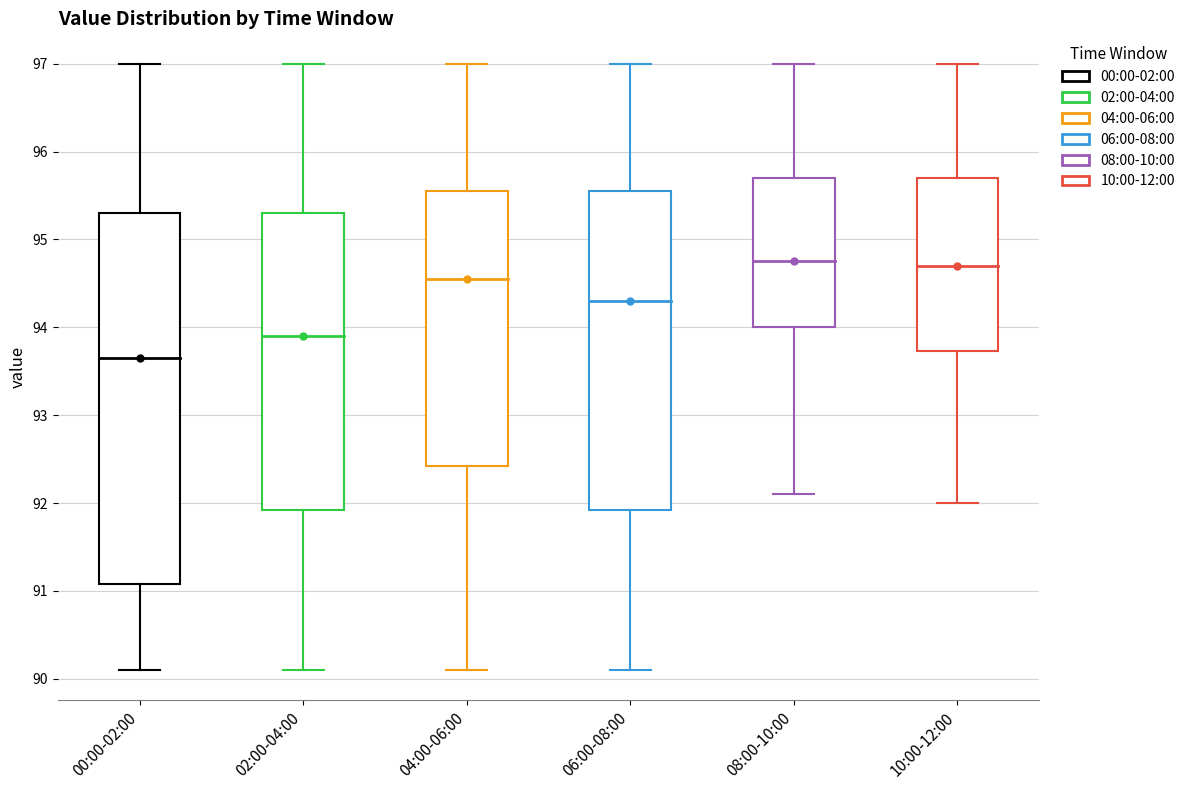

Which box has the lowest median line?

00:00-02:00